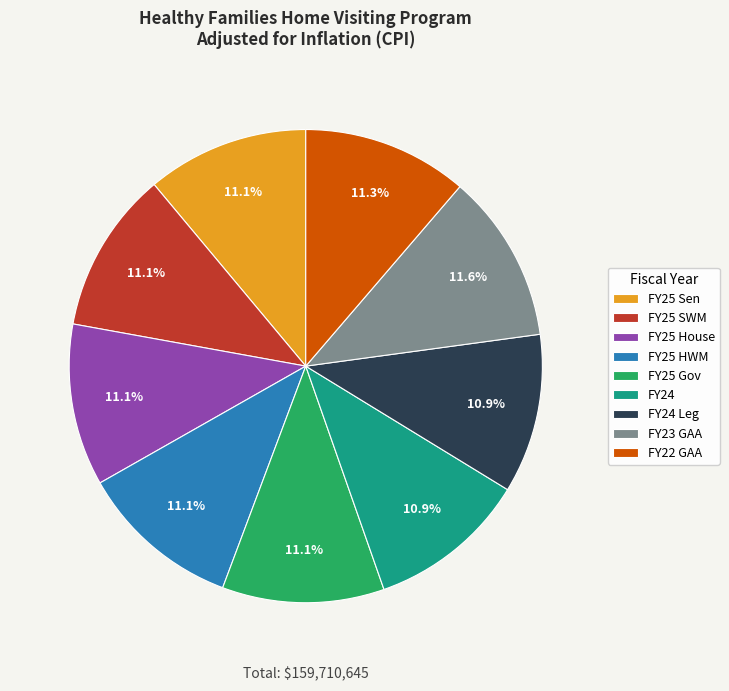

What portion of the pie excludes FY25 Gov?

88.9%